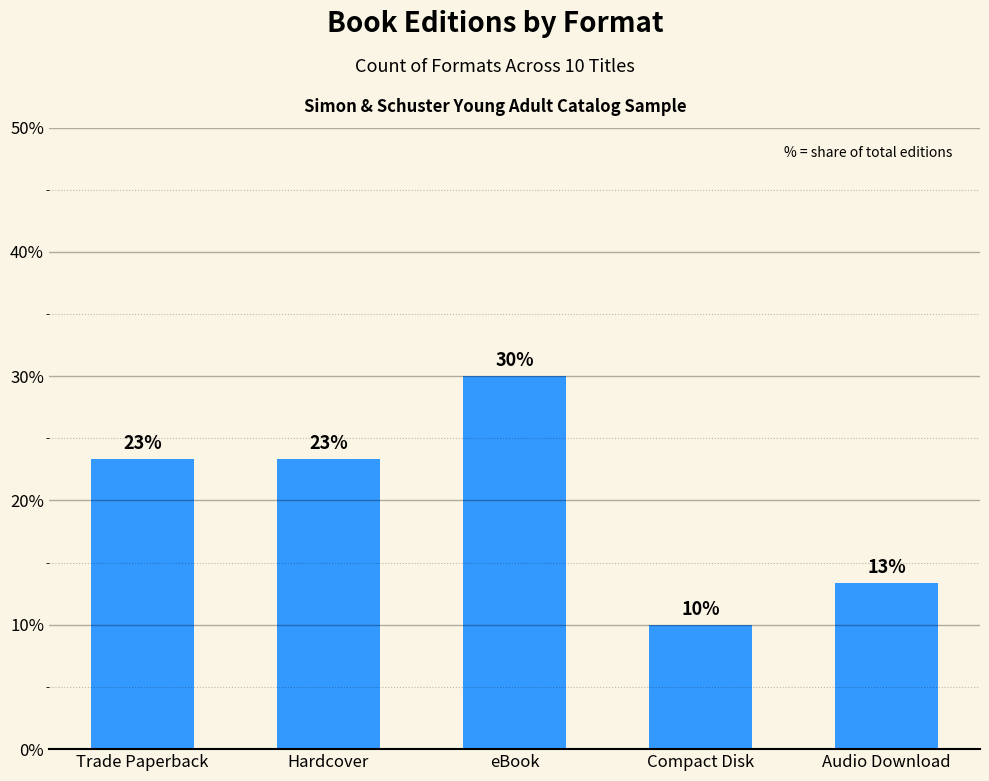

What position from the left is Hardcover?

2